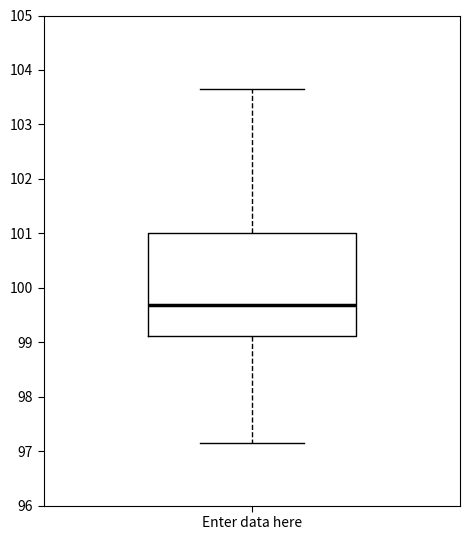

Transcribe this box plot: give where the median line is, the range the box spans, and where the two whiskers end, as read against the y-axis. The values are not printed on the chart, so give them approximately, as read against the axis.

median 99.7, box 99.1 to 101.0, whiskers 97.2 to 103.7